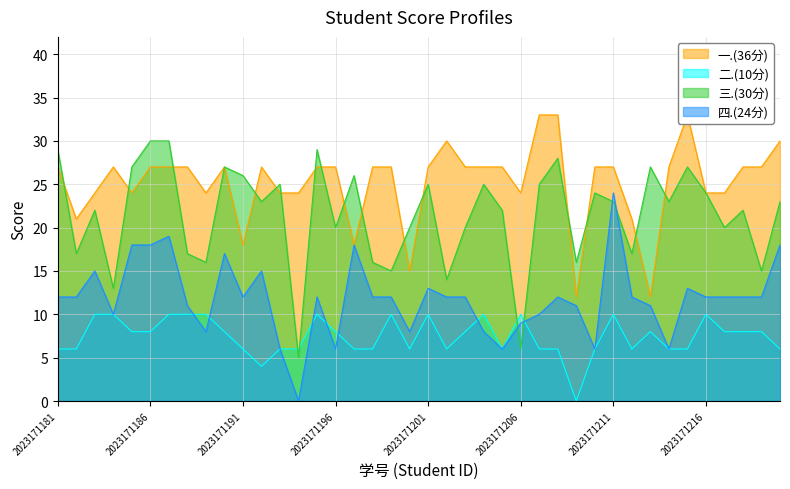

How many lines are shown in the chart?

4